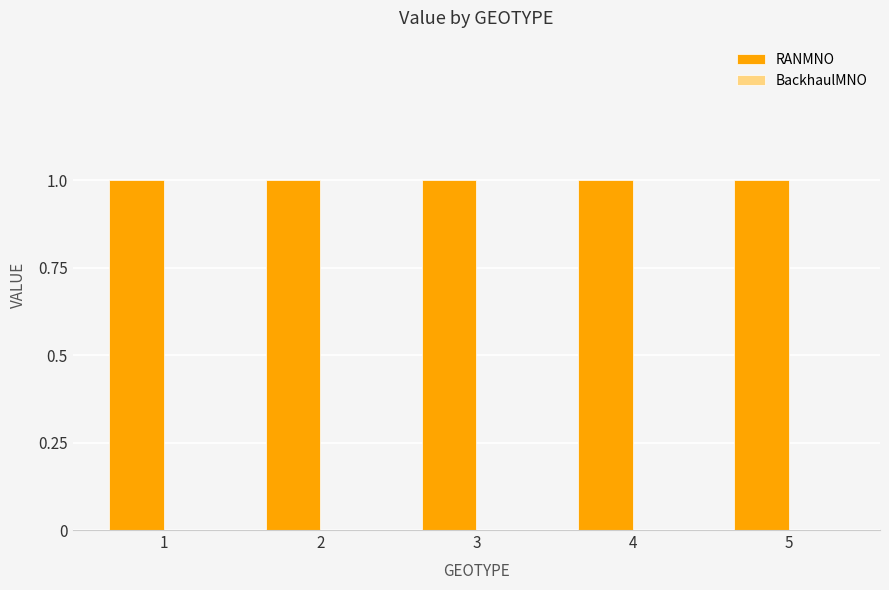

Rank the series by their average value, from highest to lowest.

RANMNO, BackhaulMNO